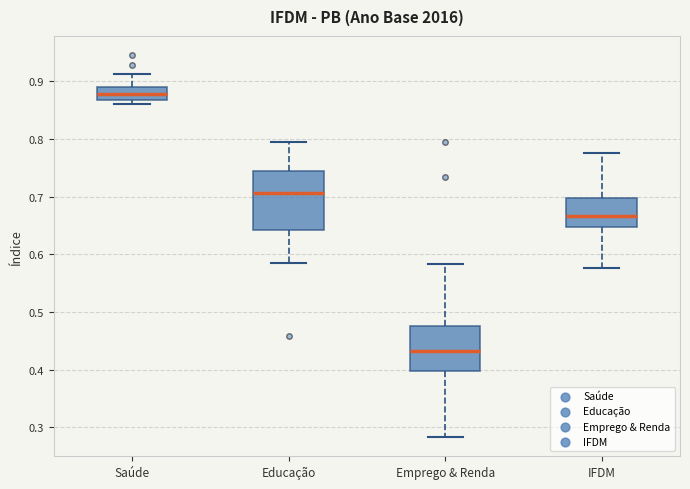

Reading left to right, transcribe this box plot: for each box, give where its median line is, the range the box spans, and where its two whiskers end, as read against the y-axis. The values are not printed on the chart, so give them approximately, as read against the axis.

Saúde: median 0.88, box 0.87 to 0.89, whiskers 0.86 to 0.91
Educação: median 0.71, box 0.64 to 0.74, whiskers 0.58 to 0.79
Emprego & Renda: median 0.43, box 0.40 to 0.48, whiskers 0.28 to 0.58
IFDM: median 0.67, box 0.65 to 0.70, whiskers 0.58 to 0.78